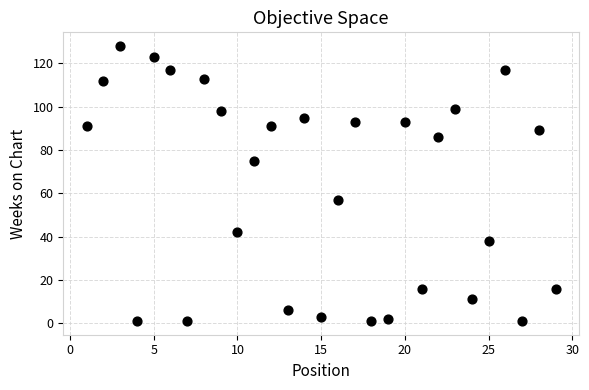

What Y value in the scatter plot is closest to 64?

57